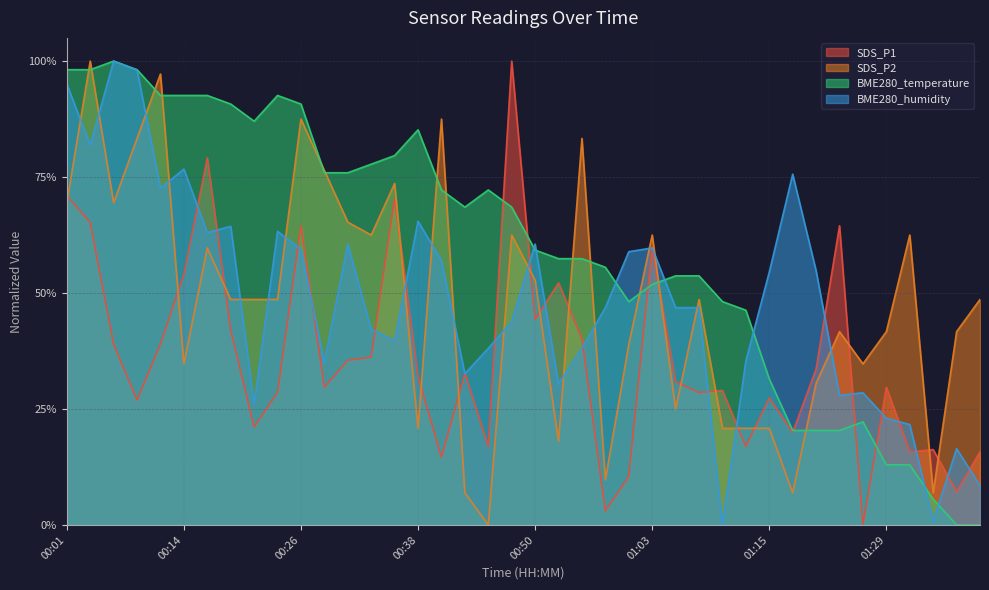

Which series has the widest spread of values?

SDS_P1